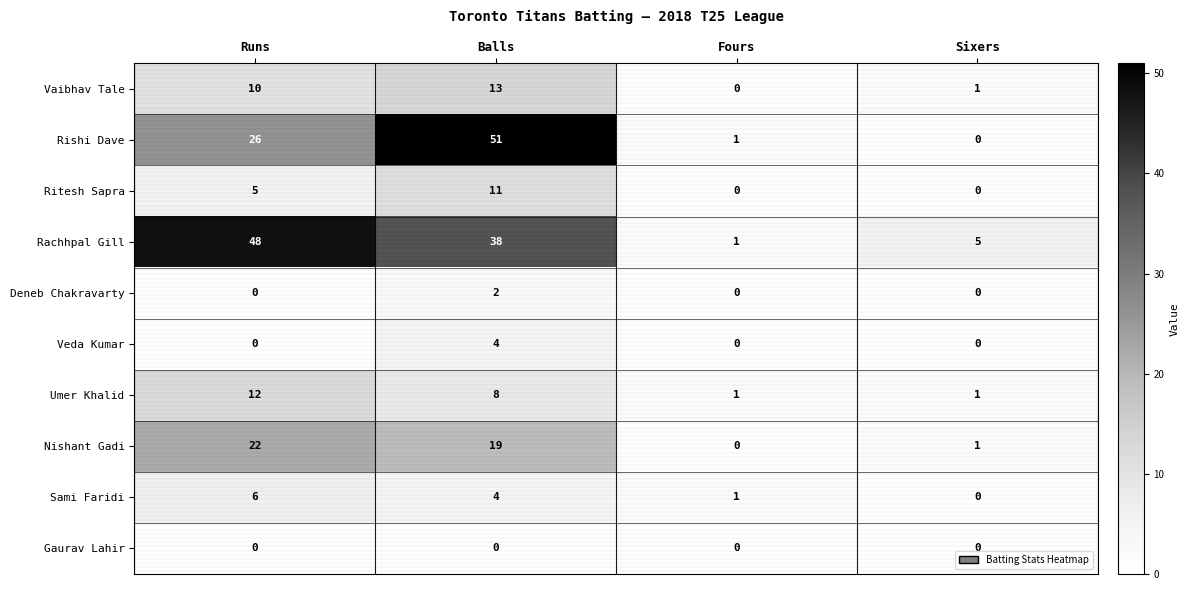

Rank the series by their maximum value, from highest to lowest.

Rishi Dave, Rachhpal Gill, Nishant Gadi, Vaibhav Tale, Umer Khalid, Ritesh Sapra, Sami Faridi, Veda Kumar, Deneb Chakravarty, Gaurav Lahir